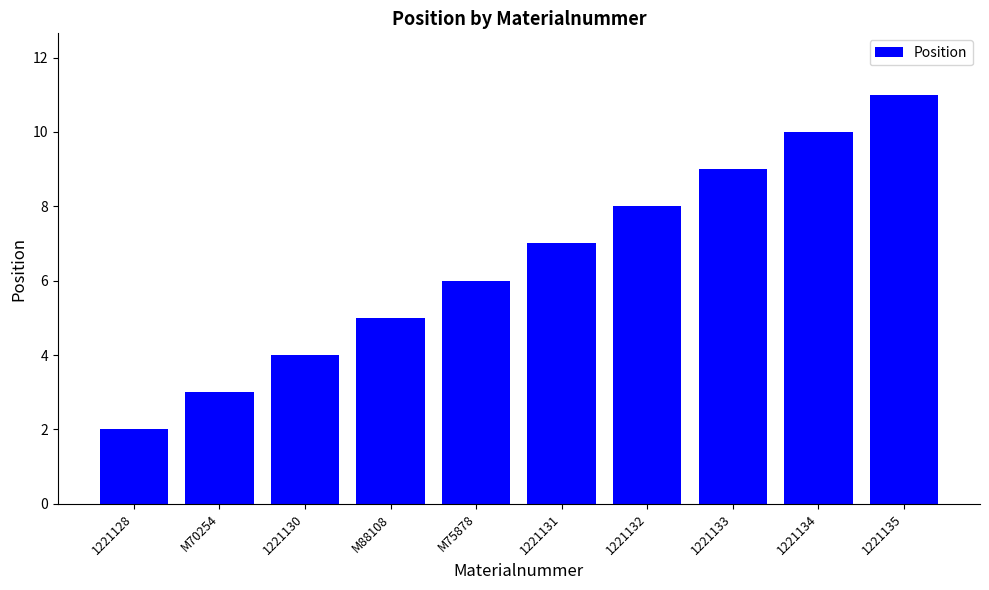

List the labels in order of value, largest first.

1221135, 1221134, 1221133, 1221132, 1221131, M75878, M88108, 1221130, M70254, 1221128